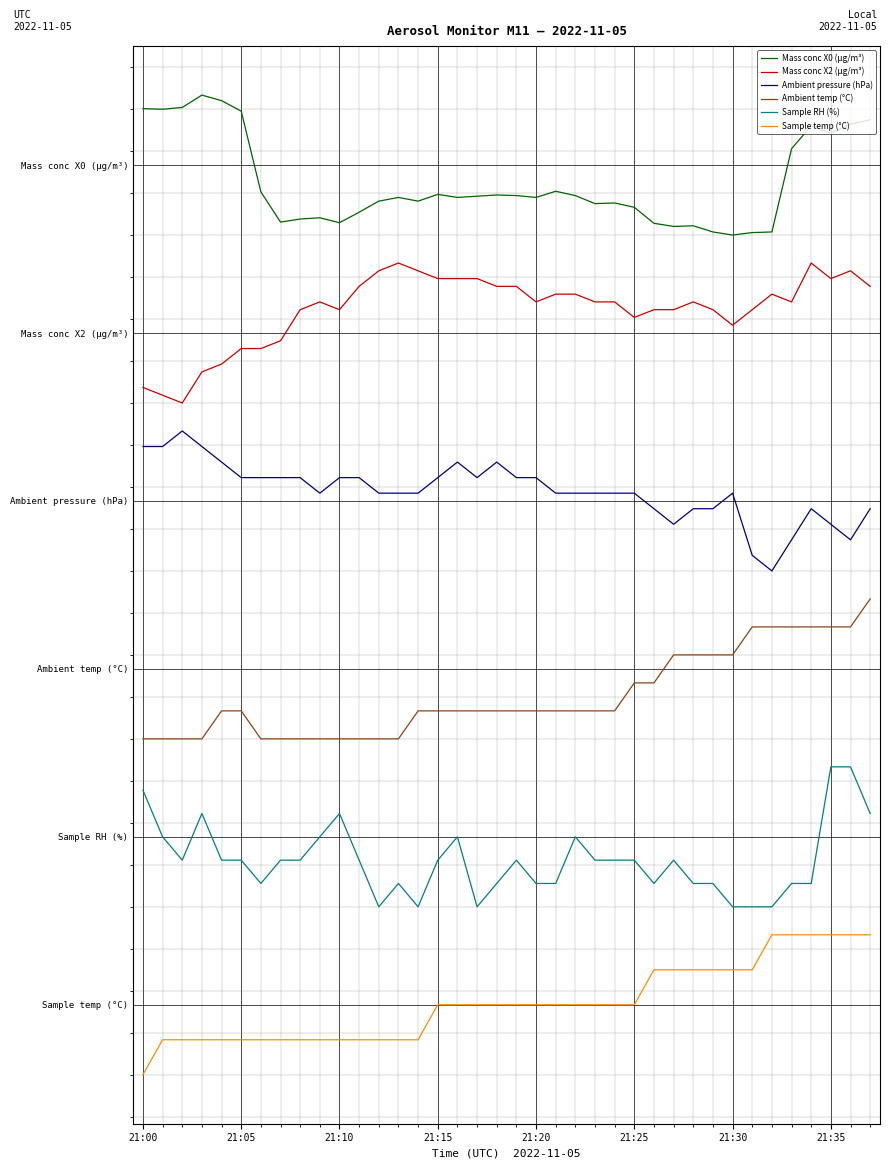

What are all the series names shown in the legend?

Mass conc X0 (μg/m³), Mass conc X2 (μg/m³), Ambient pressure (hPa), Ambient temp (°C), Sample RH (%), Sample temp (°C)